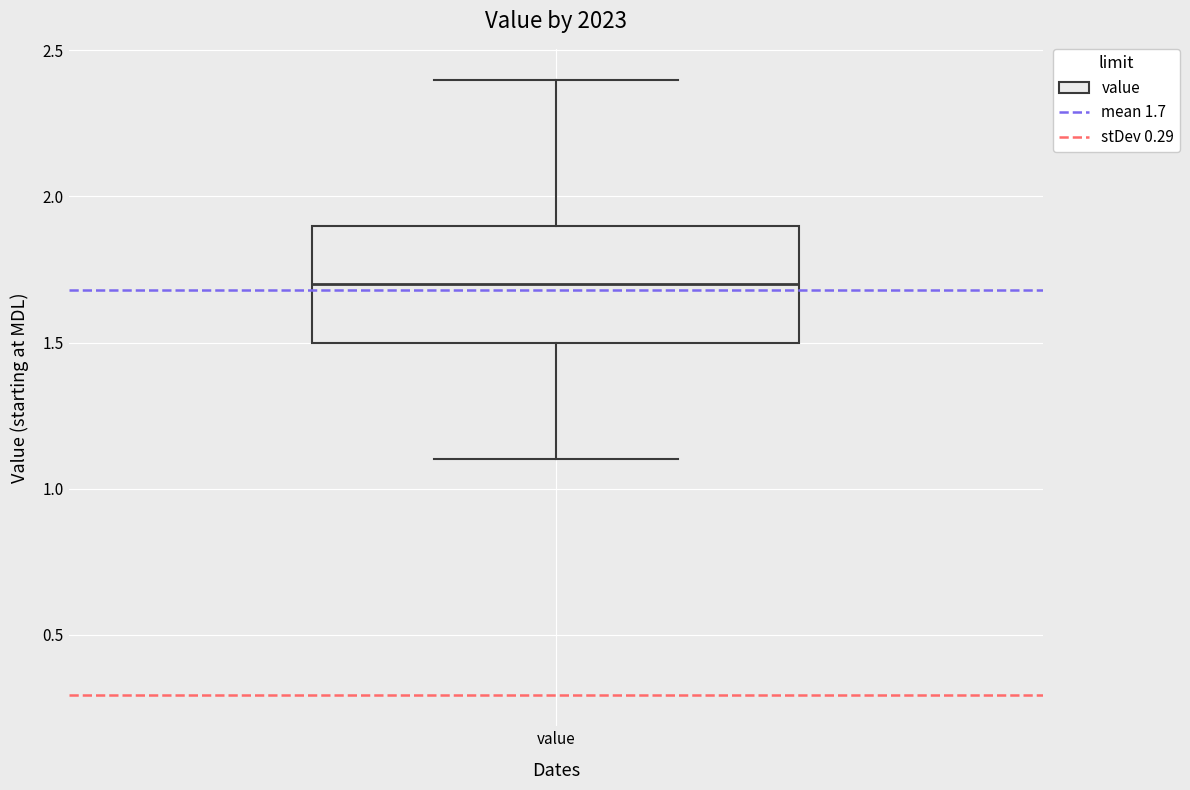

Read this box plot against the y-axis: the position of the median line, the range covered by the box, and the ends of both whiskers. The values are not printed on the chart, so give them approximately, as read against the axis.

median 1.7, box 1.5 to 1.9, whiskers 1.1 to 2.4